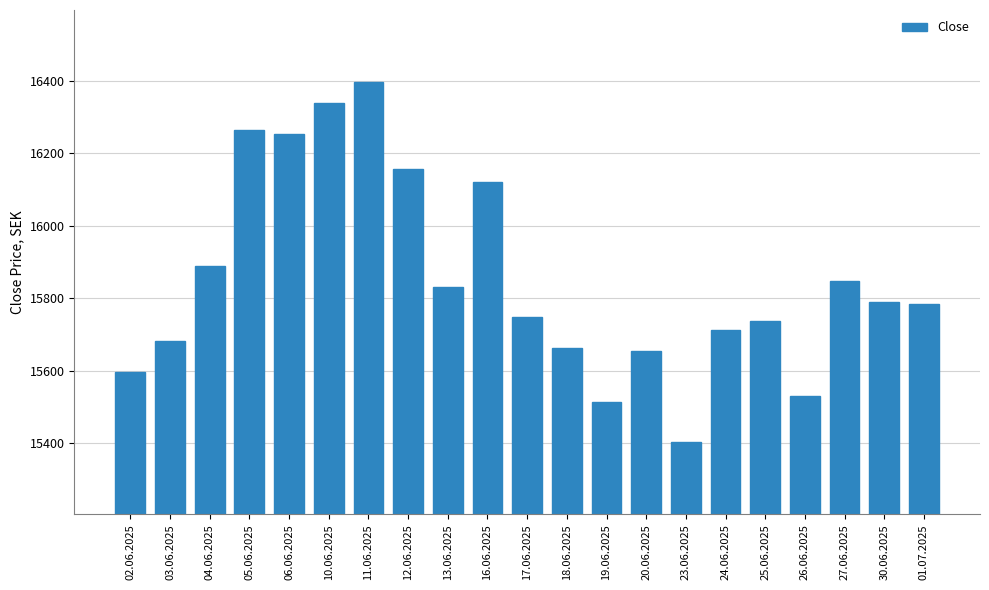

Reading left to right, transcribe all the data shown in this chart.

02.06.2025=15597	03.06.2025=15682	04.06.2025=15890	05.06.2025=16265	06.06.2025=16253	10.06.2025=16339	11.06.2025=16396	12.06.2025=16157	13.06.2025=15831	16.06.2025=16122	17.06.2025=15750	18.06.2025=15664	19.06.2025=15513	20.06.2025=15655	23.06.2025=15404	24.06.2025=15712	25.06.2025=15737	26.06.2025=15530	27.06.2025=15848	30.06.2025=15791	01.07.2025=15784